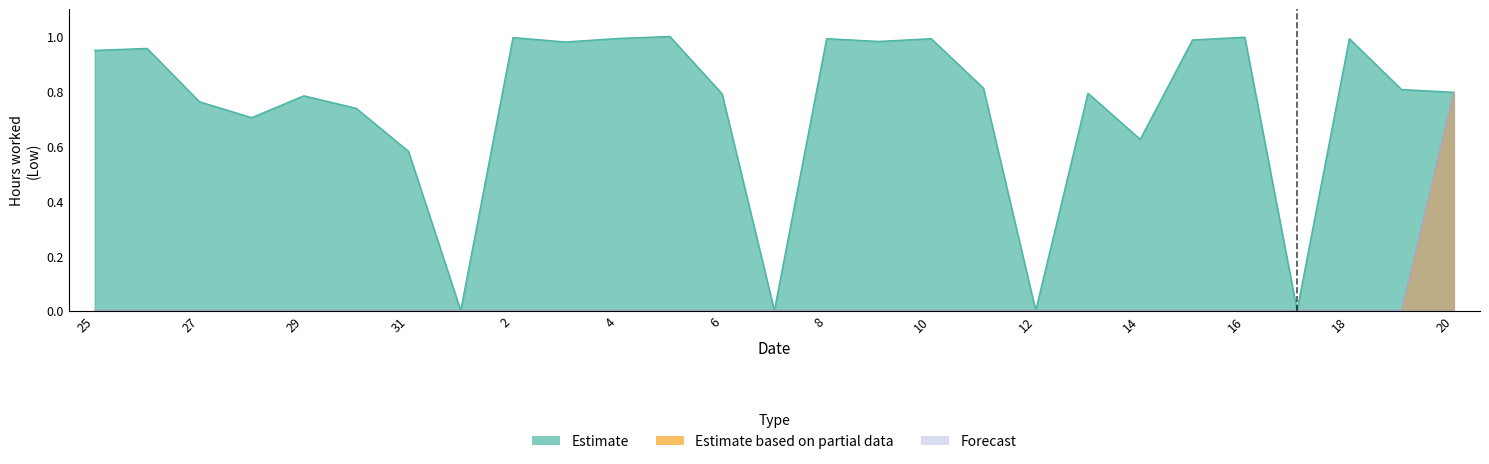

True or false: Estimate and Estimate based on partial data cross at least once.

False